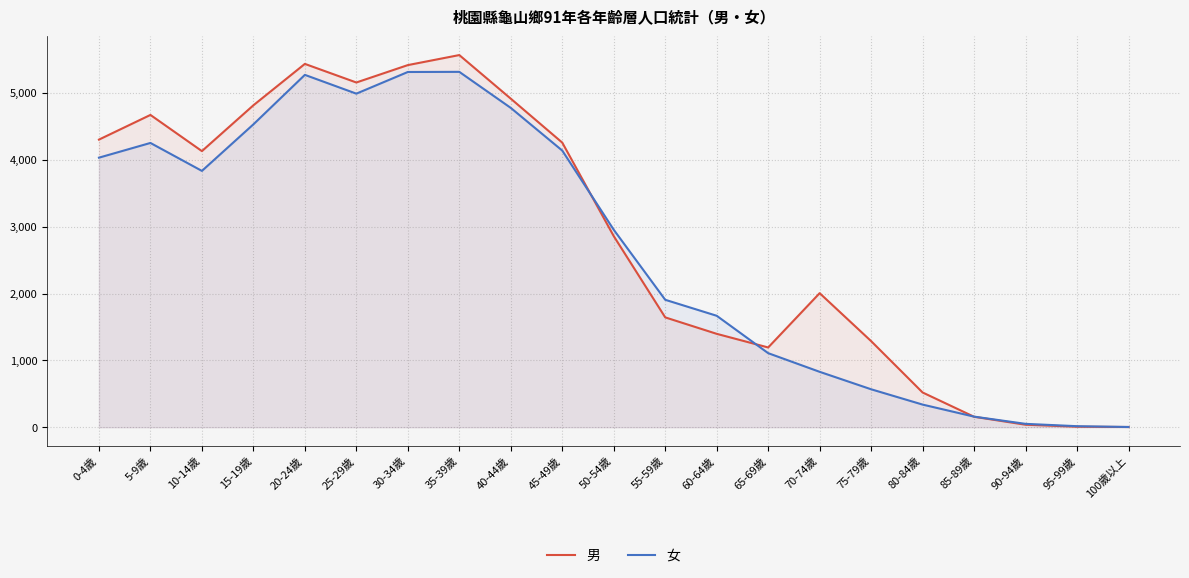

What is the average value of the 男 series?

2846